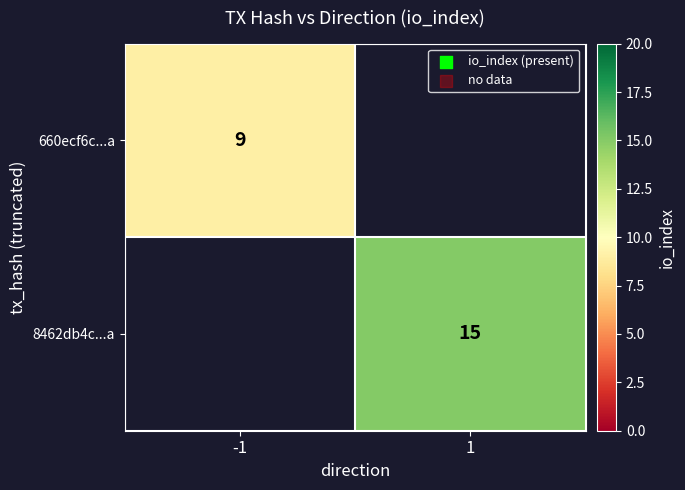

True or false: 660ecf6c...a has a value of 9 at -1.

True